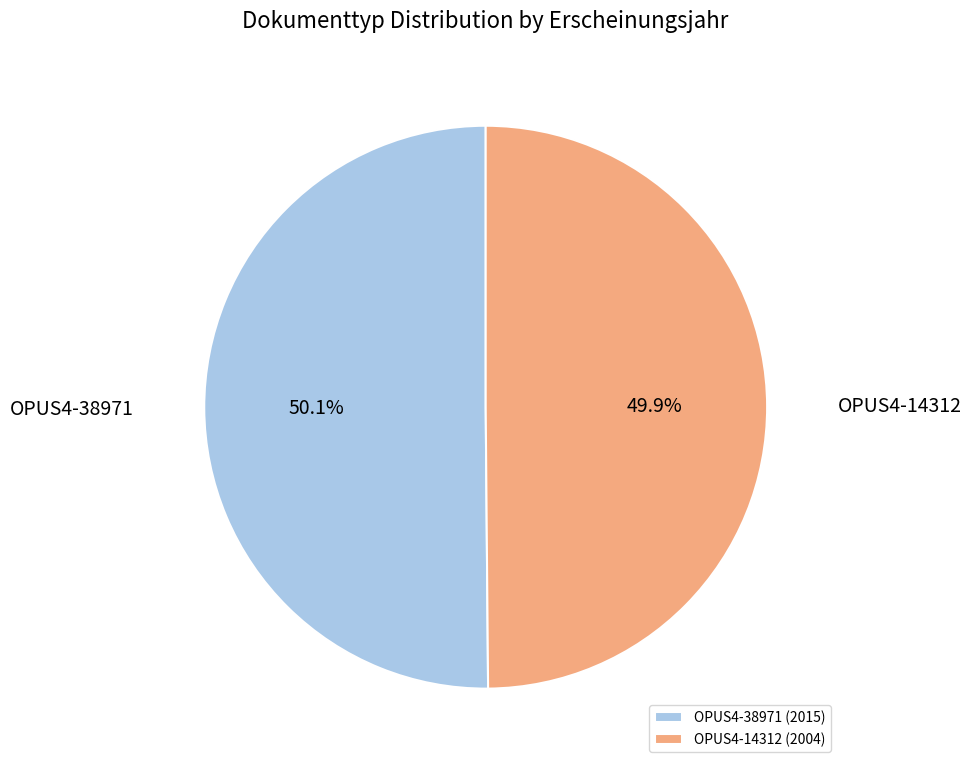

To the nearest percent, what percentage of the pie is OPUS4-14312?

50%